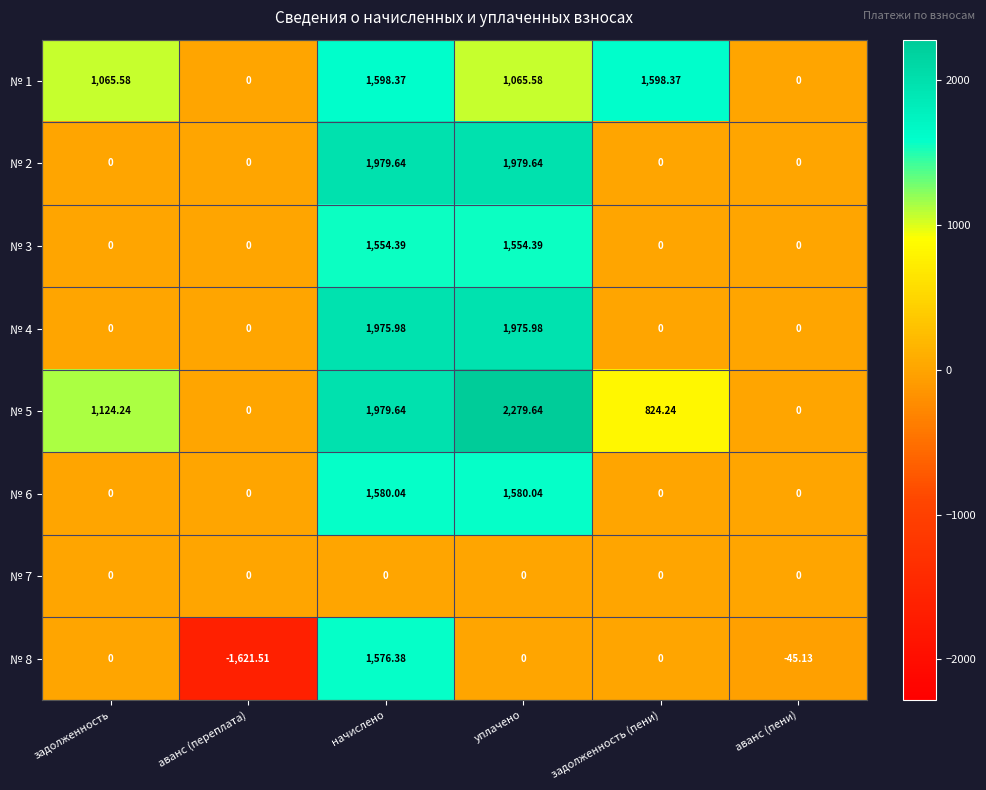

Is the value of № 5 at уплачено greater than the value of № 2 at уплачено?

Yes